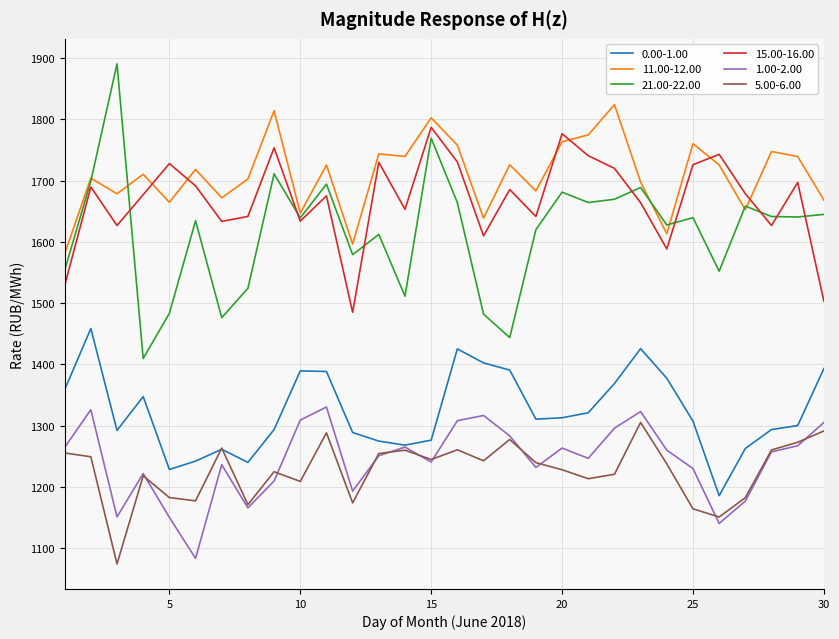

What is the minimum value shown in the chart?

1074.2